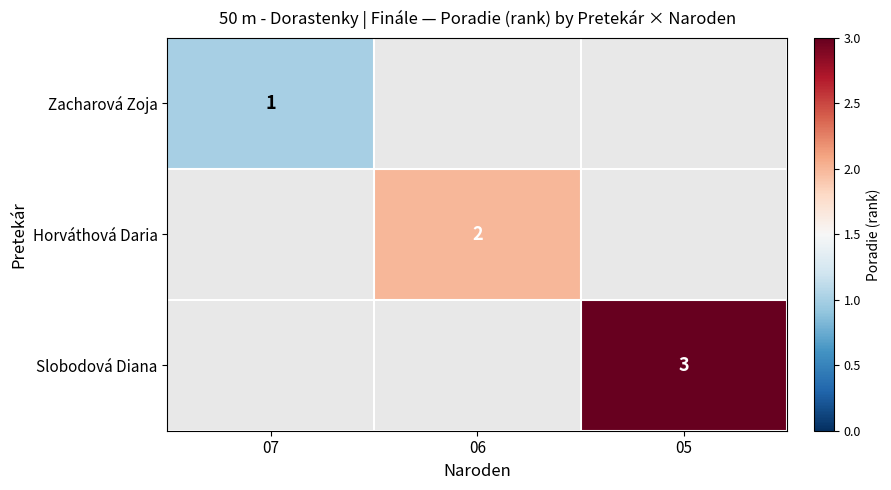

Which label corresponds to the smallest value in the chart?

07